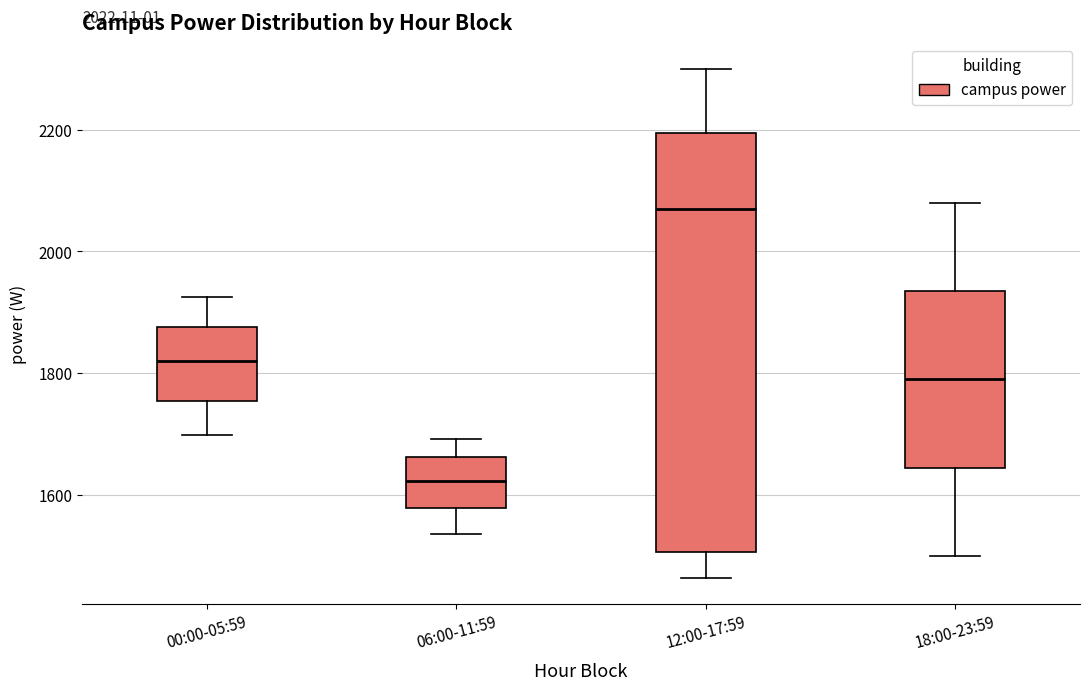

Where does the upper whisker of the box for 00:00-05:59 end on the y-axis? The values are not printed on the chart, so give them approximately, as read against the axis.

1920